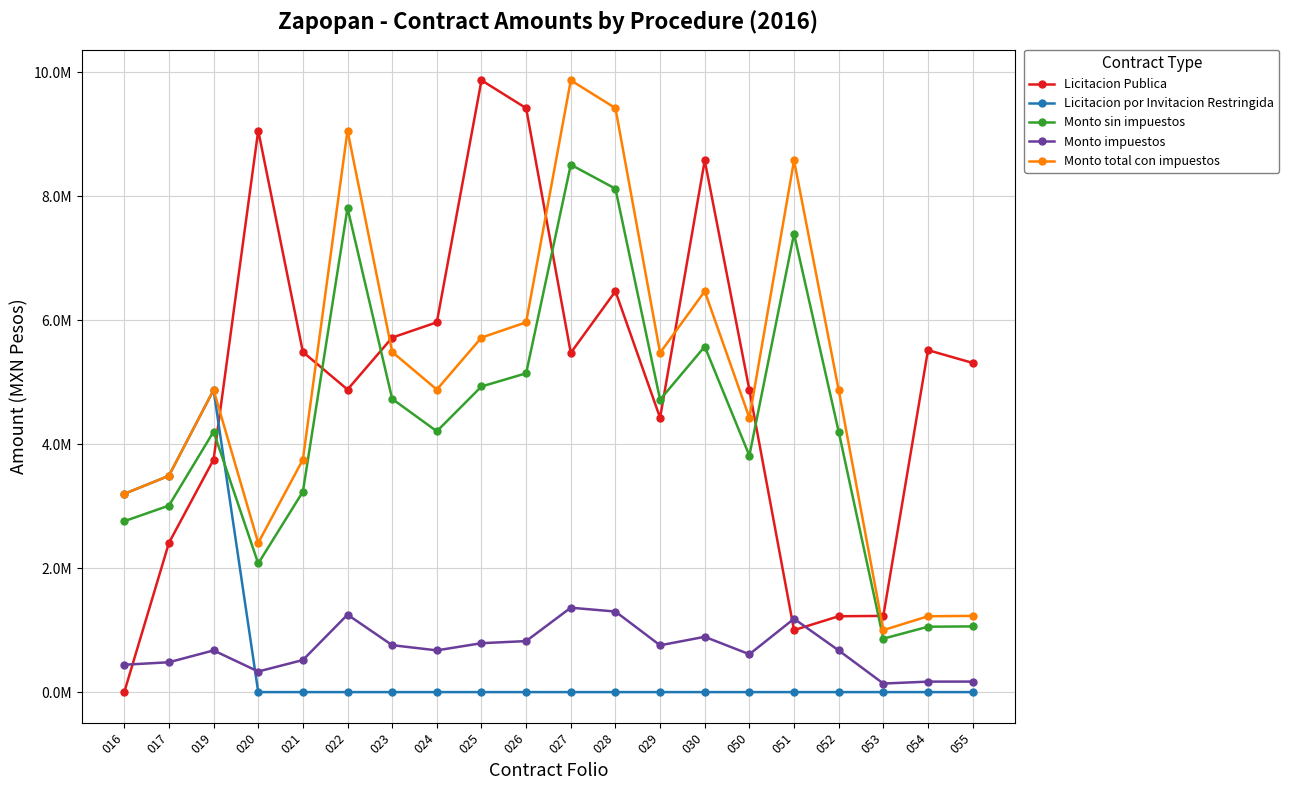

True or false: Monto sin impuestos and Monto impuestos intersect in this chart.

False